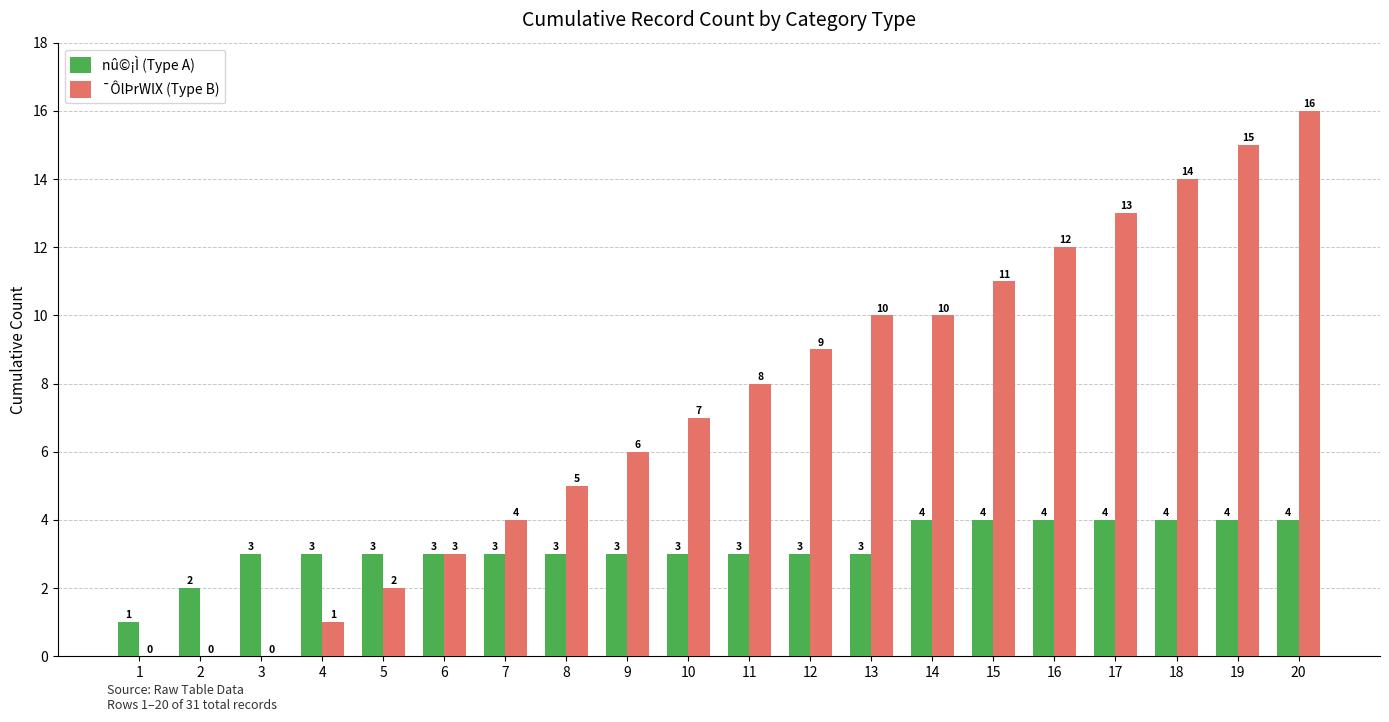

Between 13 and 18, which series saw the biggest shift?

¯ÔlÞrWlX (Type B)